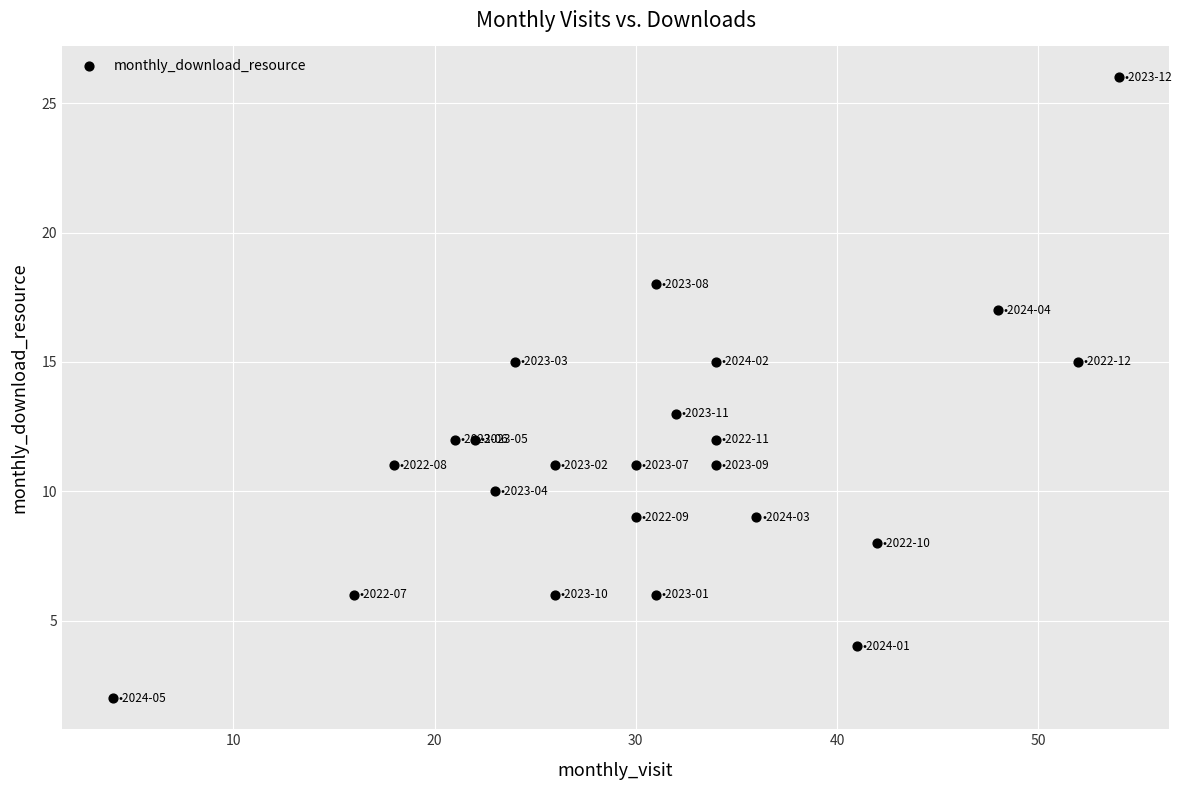

What is the range of X values (max minus min)?

50